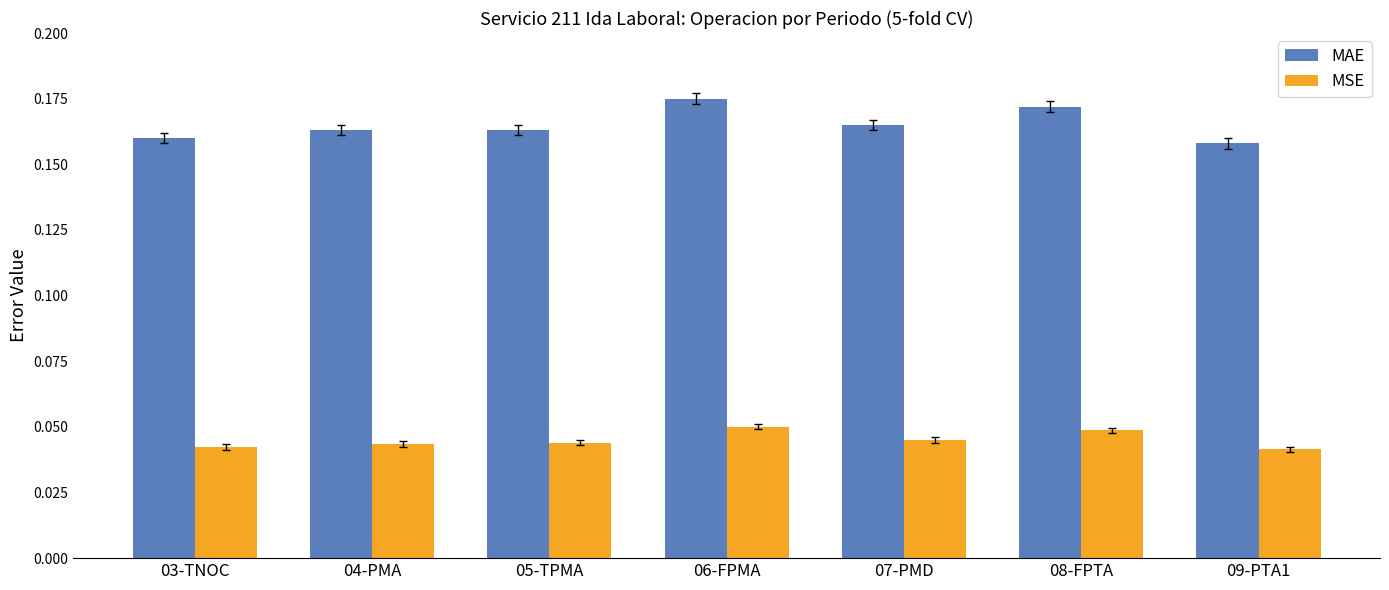

Which series has the widest spread of values?

MAE